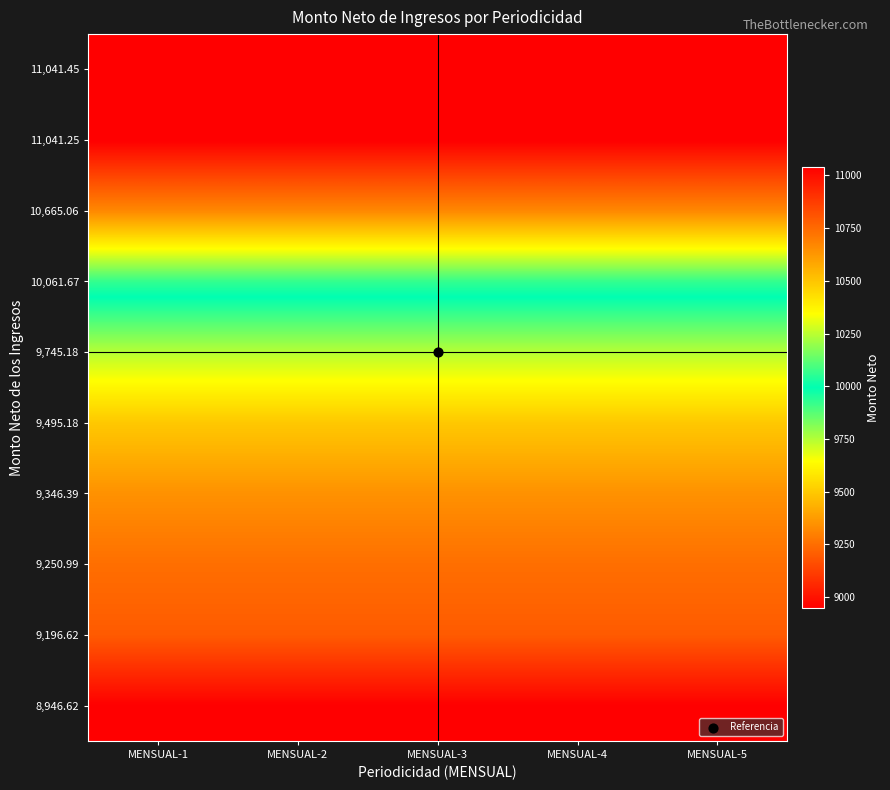

Reading left to right, extract all data points from this chart.

8,946.62: MENSUAL-1=8946.6	MENSUAL-2=8946.6	MENSUAL-3=8946.6	MENSUAL-4=8946.6	MENSUAL-5=8946.6
9,196.62: MENSUAL-1=9196.6	MENSUAL-2=9196.6	MENSUAL-3=9196.6	MENSUAL-4=9196.6	MENSUAL-5=9196.6
9,250.99: MENSUAL-1=9251.0	MENSUAL-2=9251.0	MENSUAL-3=9251.0	MENSUAL-4=9251.0	MENSUAL-5=9251.0
9,346.39: MENSUAL-1=9346.4	MENSUAL-2=9346.4	MENSUAL-3=9346.4	MENSUAL-4=9346.4	MENSUAL-5=9346.4
9,495.18: MENSUAL-1=9495.2	MENSUAL-2=9495.2	MENSUAL-3=9495.2	MENSUAL-4=9495.2	MENSUAL-5=9495.2
9,745.18: MENSUAL-1=9745.2	MENSUAL-2=9745.2	MENSUAL-3=9745.2	MENSUAL-4=9745.2	MENSUAL-5=9745.2
10,061.67: MENSUAL-1=10061.7	MENSUAL-2=10061.7	MENSUAL-3=10061.7	MENSUAL-4=10061.7	MENSUAL-5=10061.7
10,665.06: MENSUAL-1=10665.1	MENSUAL-2=10665.1	MENSUAL-3=10665.1	MENSUAL-4=10665.1	MENSUAL-5=10665.1
11,041.25: MENSUAL-1=11041.2	MENSUAL-2=11041.2	MENSUAL-3=11041.2	MENSUAL-4=11041.2	MENSUAL-5=11041.2
11,041.45: MENSUAL-1=11041.5	MENSUAL-2=11041.5	MENSUAL-3=11041.5	MENSUAL-4=11041.5	MENSUAL-5=11041.5